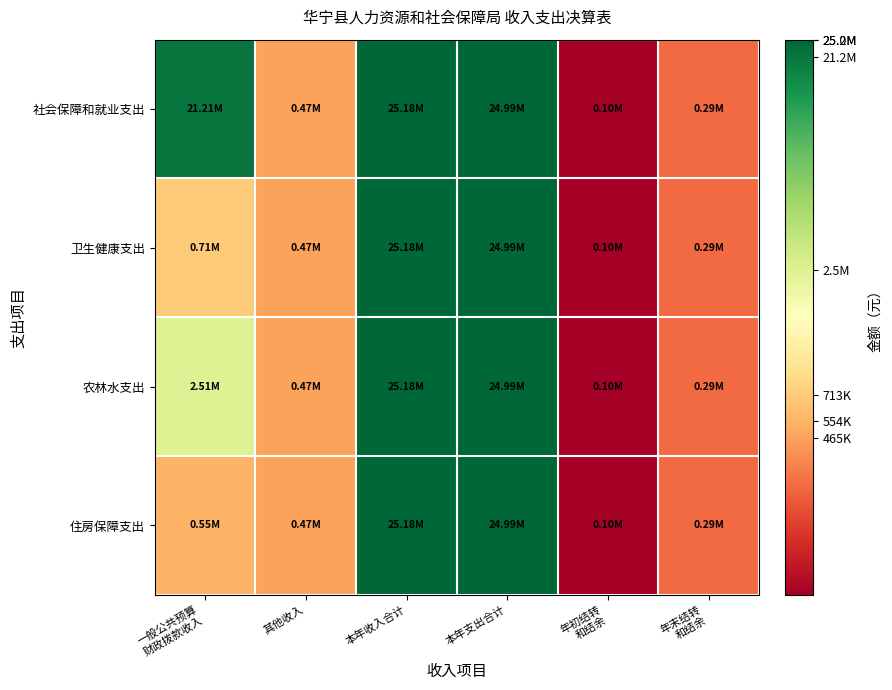

Which series has the widest spread of values?

社会保障和就业支出